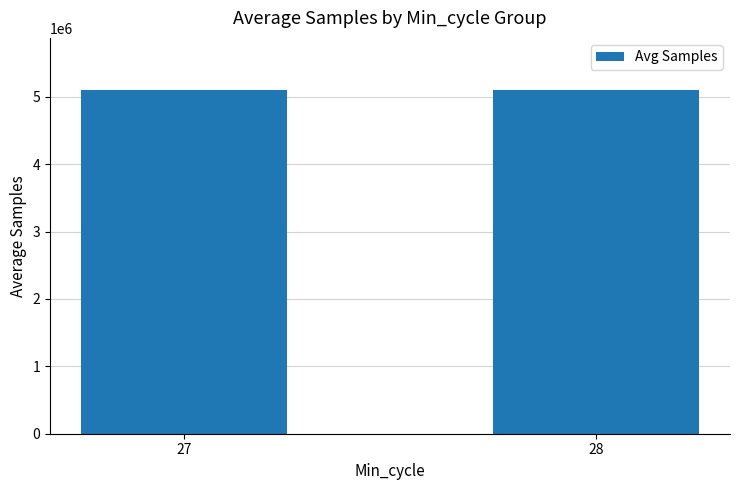

What is the difference between the values at 27 and 28?

674.6